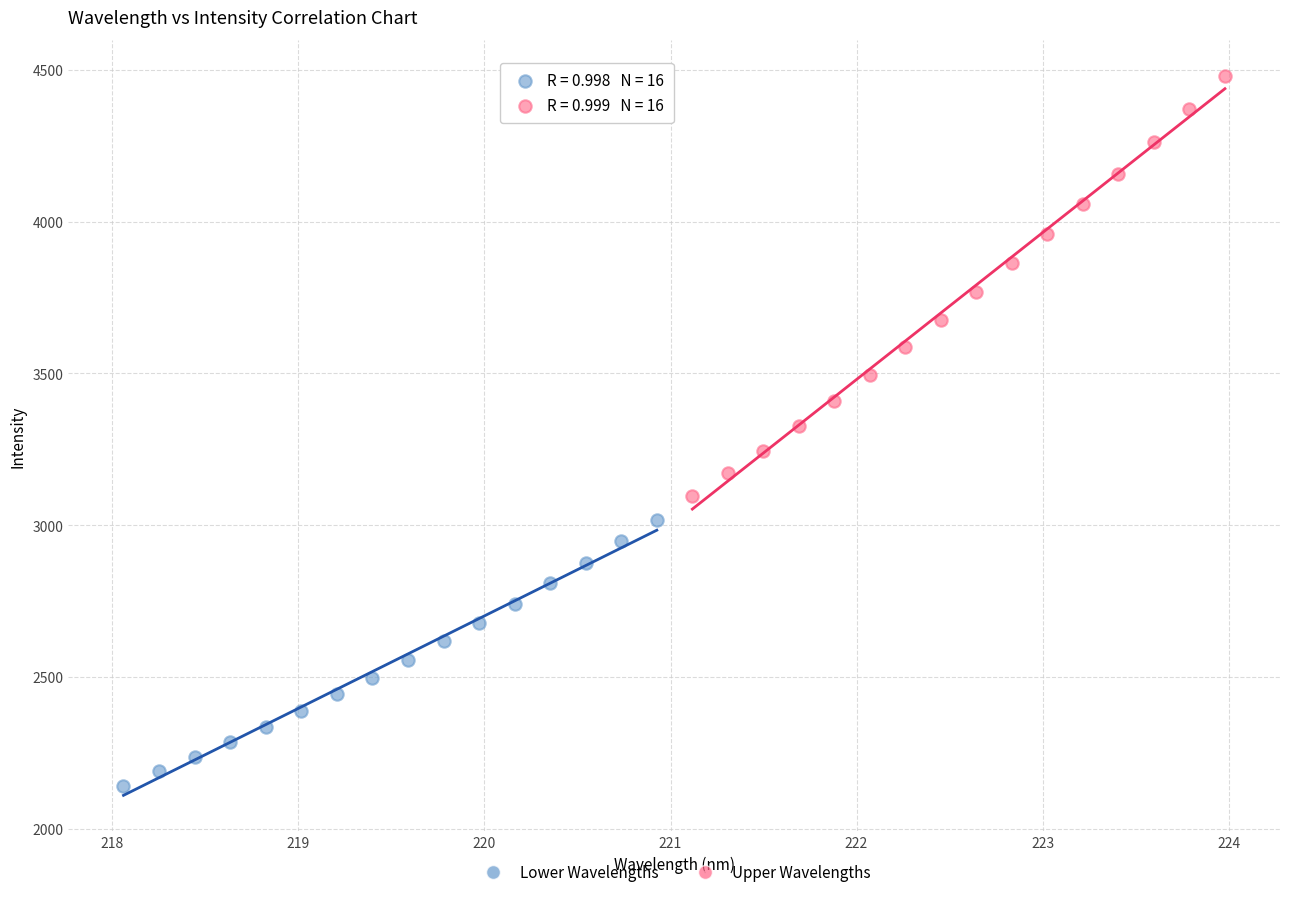

Which series has the widest spread of Y values?

Upper Wavelengths